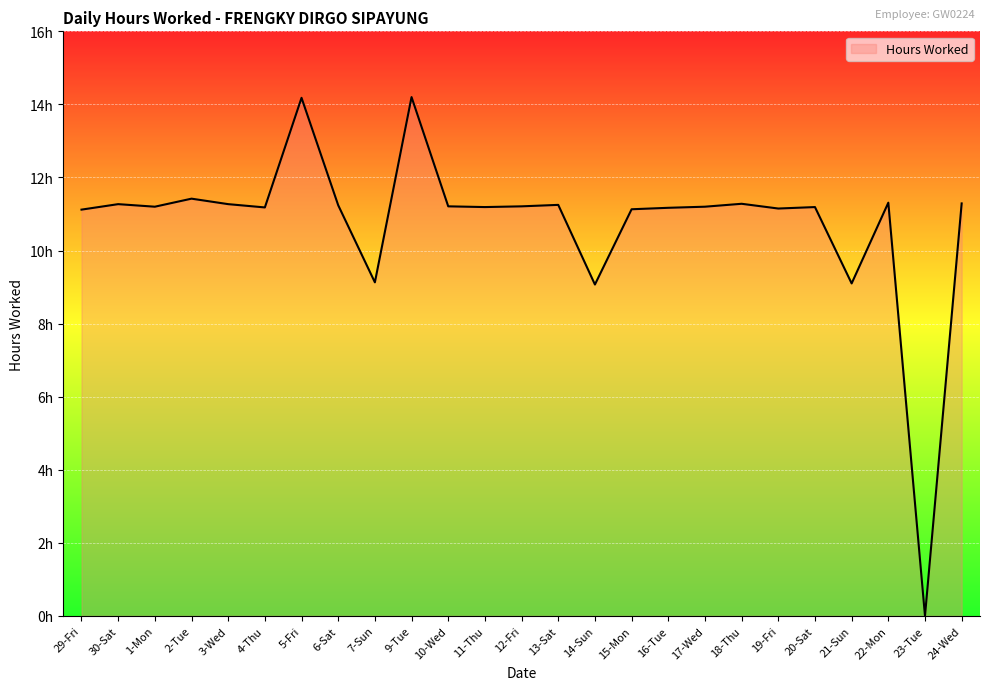

What is the value of the 9th point from the left?

9.1